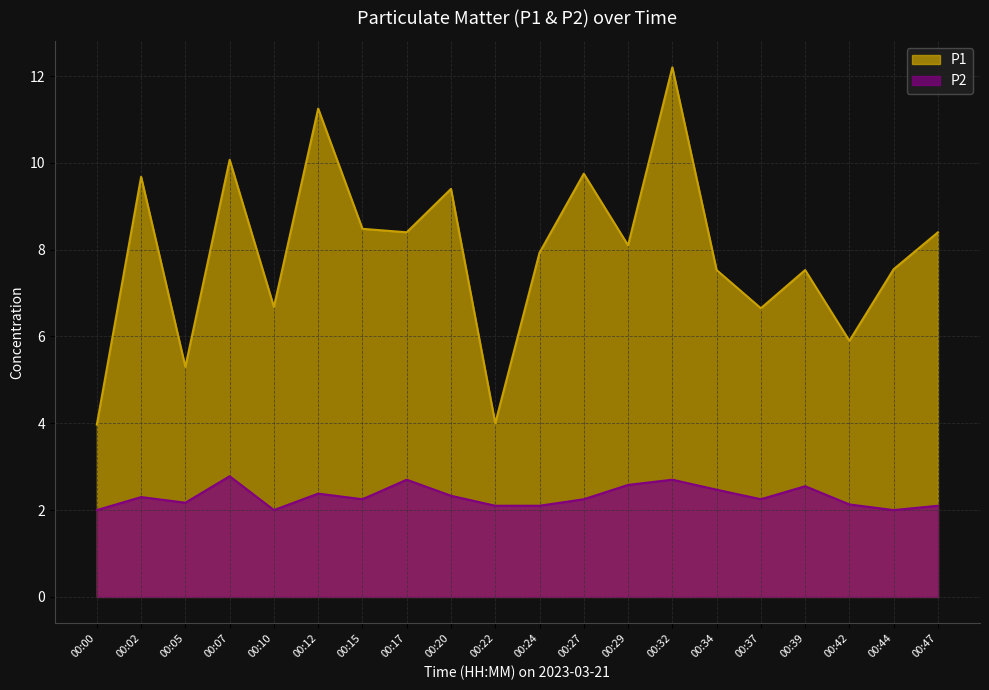

What is the difference between the maximum and minimum values in the P2 series?

0.8